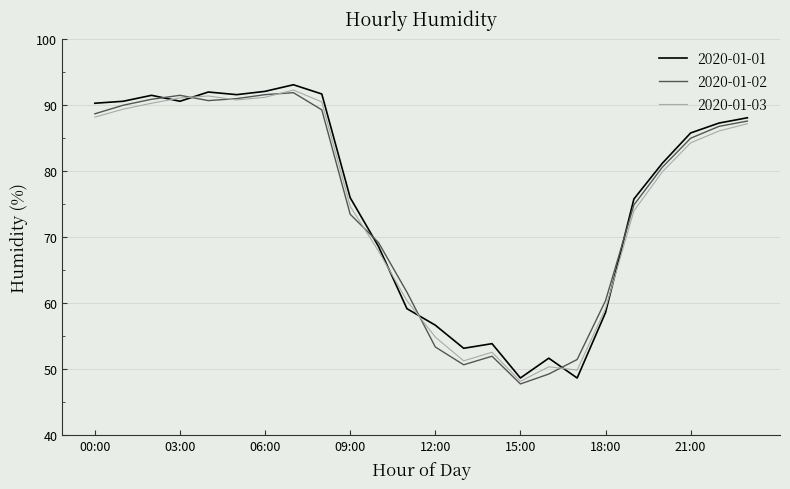

What is the smallest value displayed?

47.7